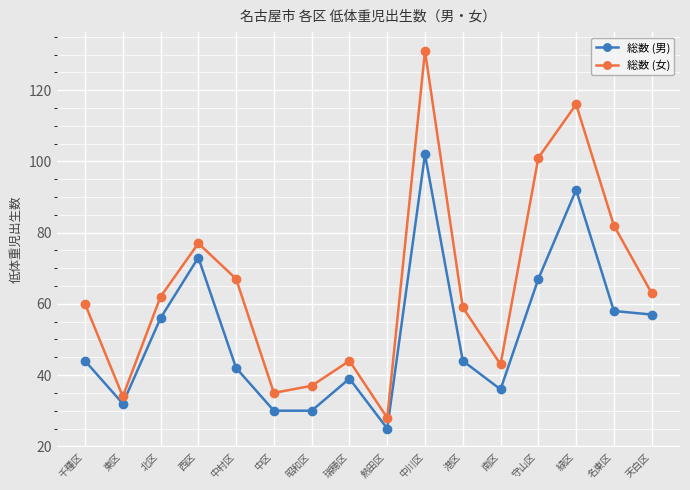

Rank the series at 南区 from lowest to highest value.

総数 (男), 総数 (女)